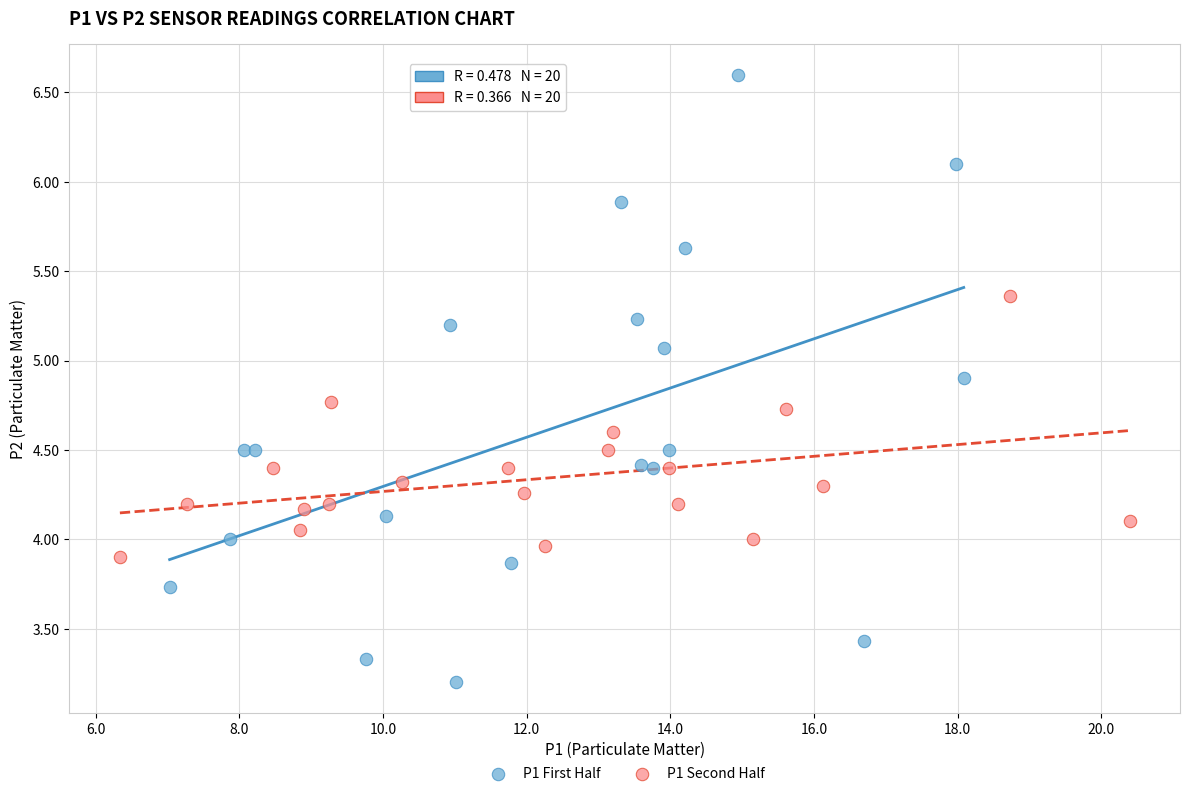

Which series reaches the minimum Y coordinate?

P1 First Half